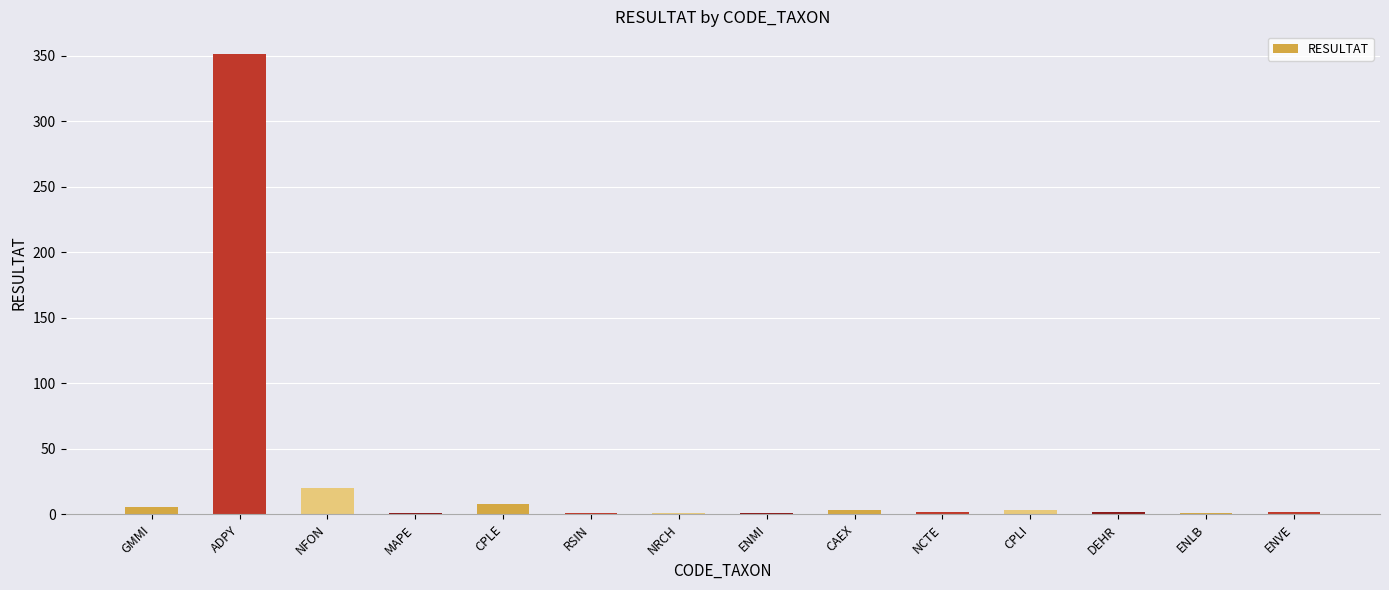

Between NFON and ENVE, which is larger?

NFON